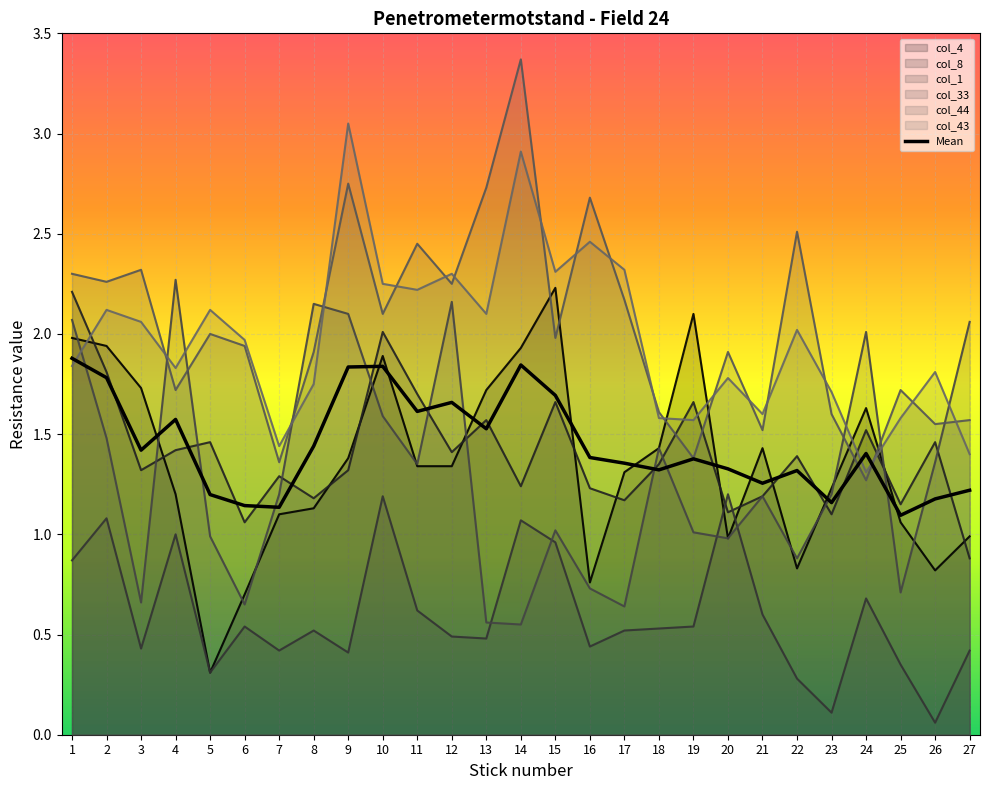

What is the total value across all series at 27?

7.3